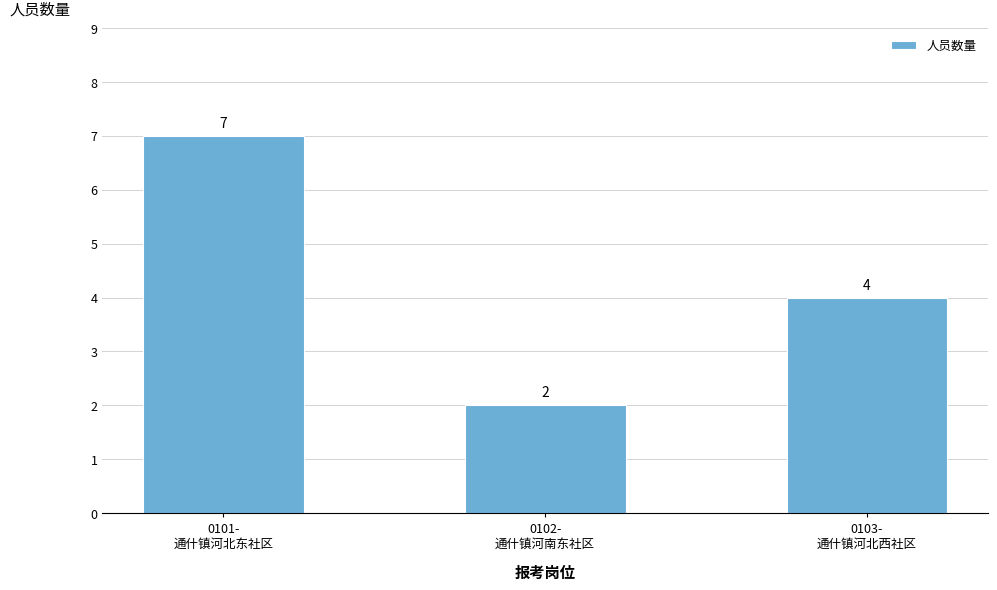

At which label does the data first exceed 4?

0101-
通什镇河北东社区